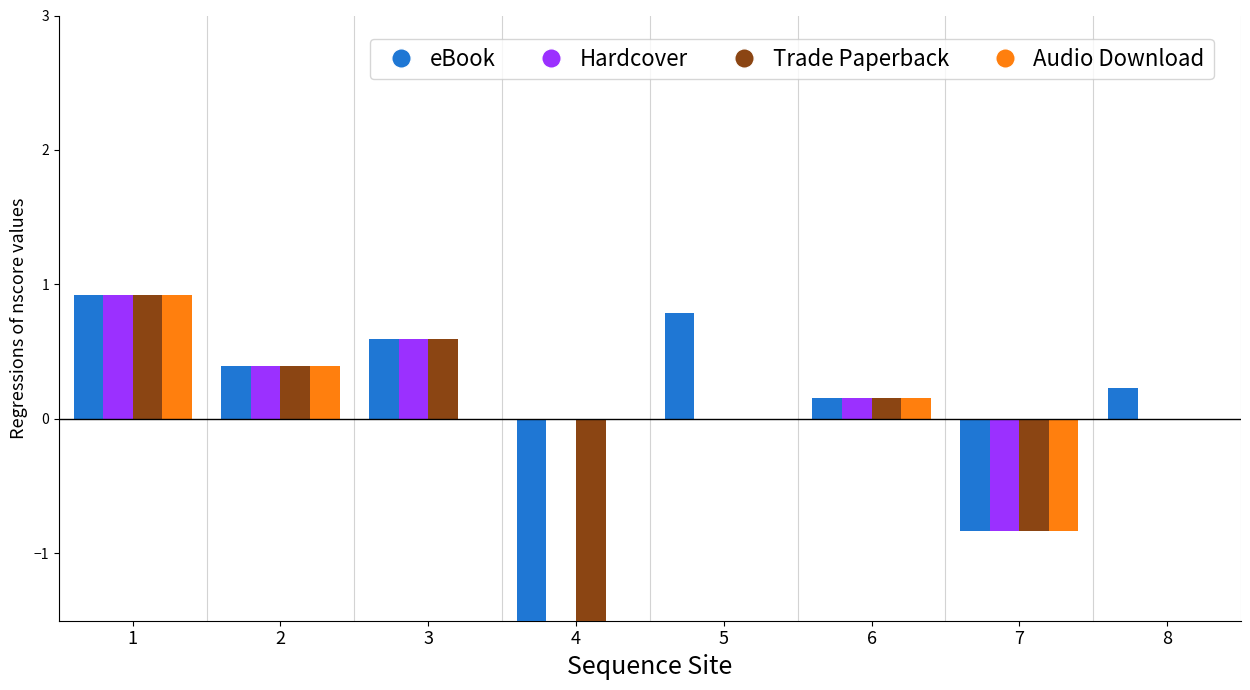

Is it true that Hardcover equals 0.1 at 2?

False